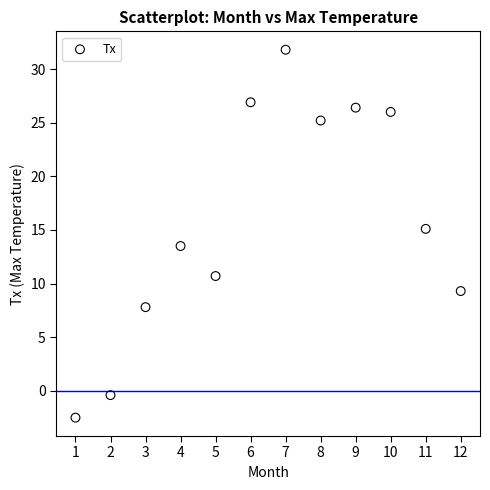

What is the average X value?

6.5